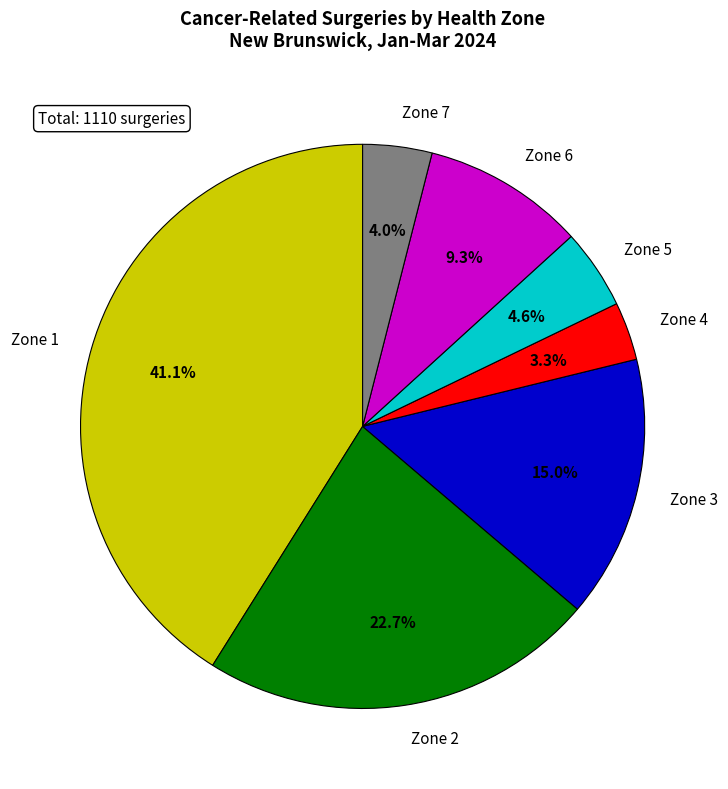

Do Zone 6 and Zone 3 together represent more than half of the pie?

No